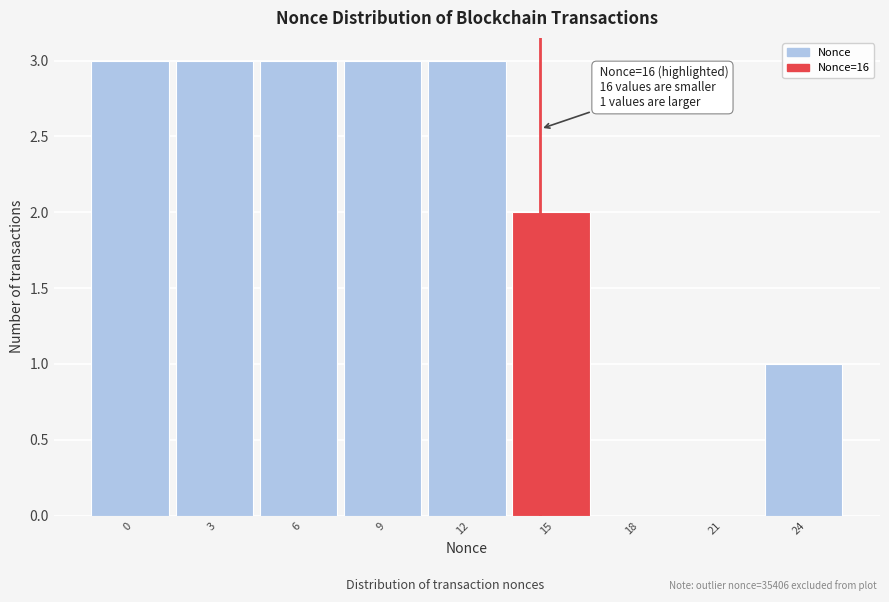

Reading left to right, what are all the values shown in this chart?

0=3	3=3	6=3	9=3	12=3	15=2	18=0	21=0	24=1